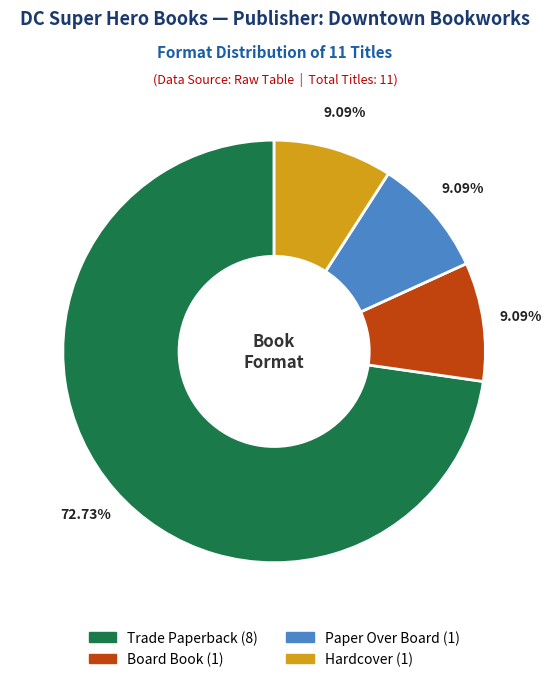

To the nearest percent, what percentage of the pie is Trade Paperback?

73%